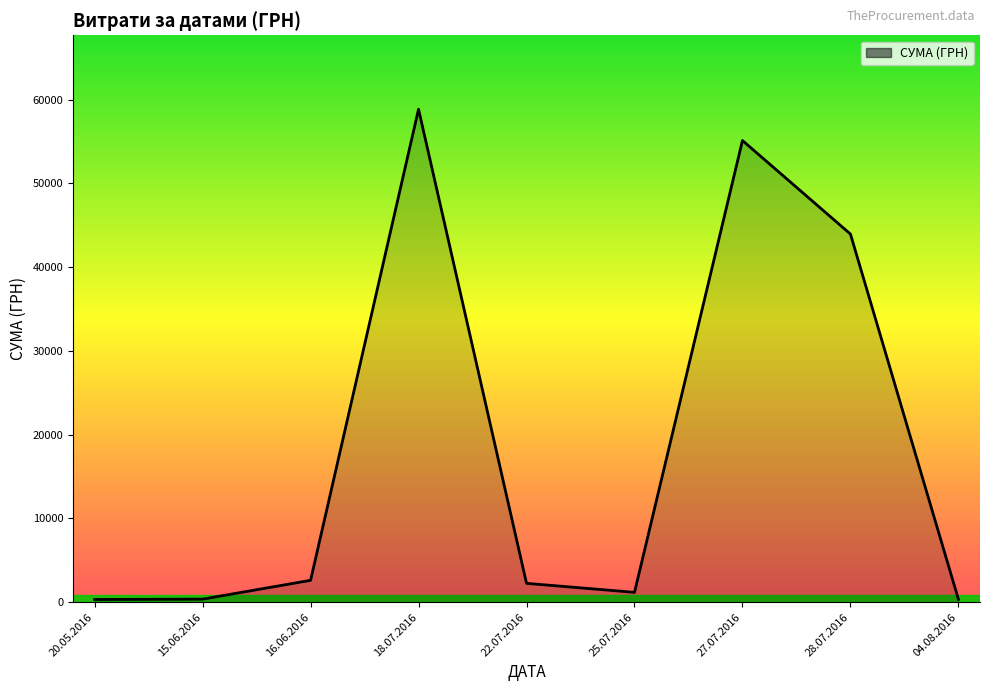

What is the difference between the values at 27.07.2016 and 18.07.2016?

3735.0